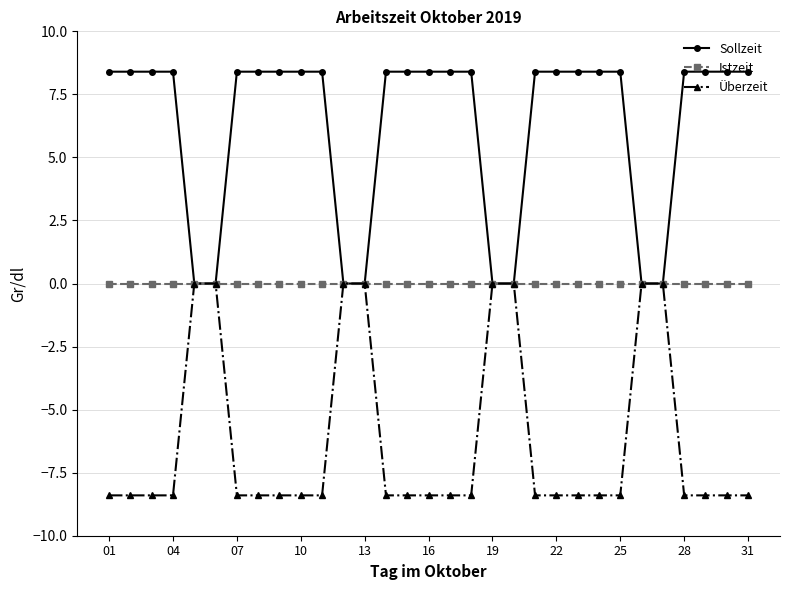

What is the difference between the second highest and minimum values in the Sollzeit series?

8.4